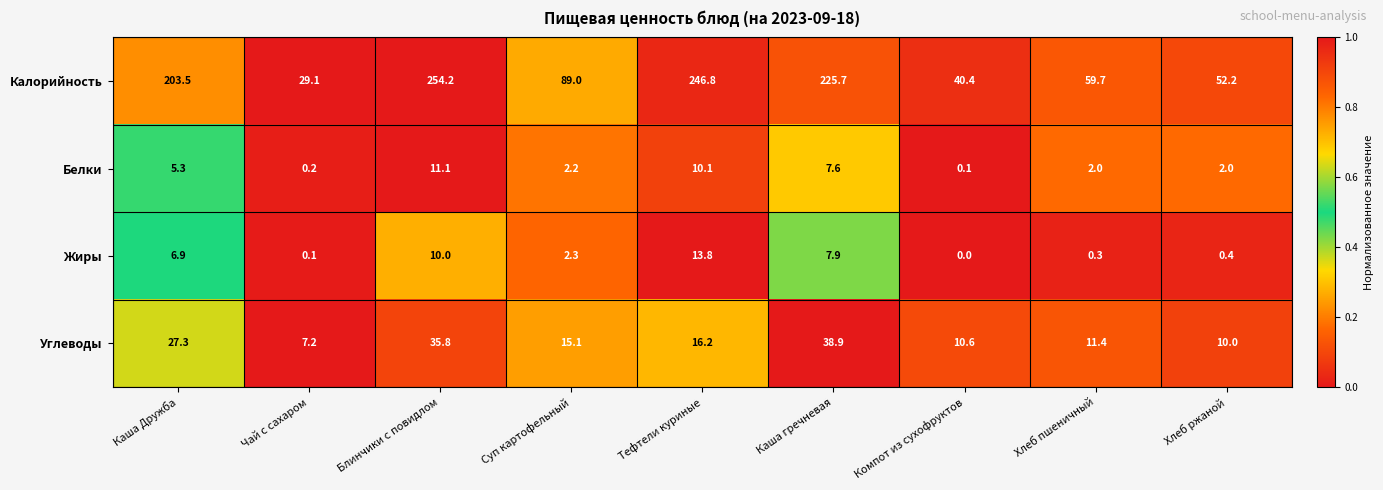

The Калорийность series shows 225.7 at Каша гречневая. True or false?

True